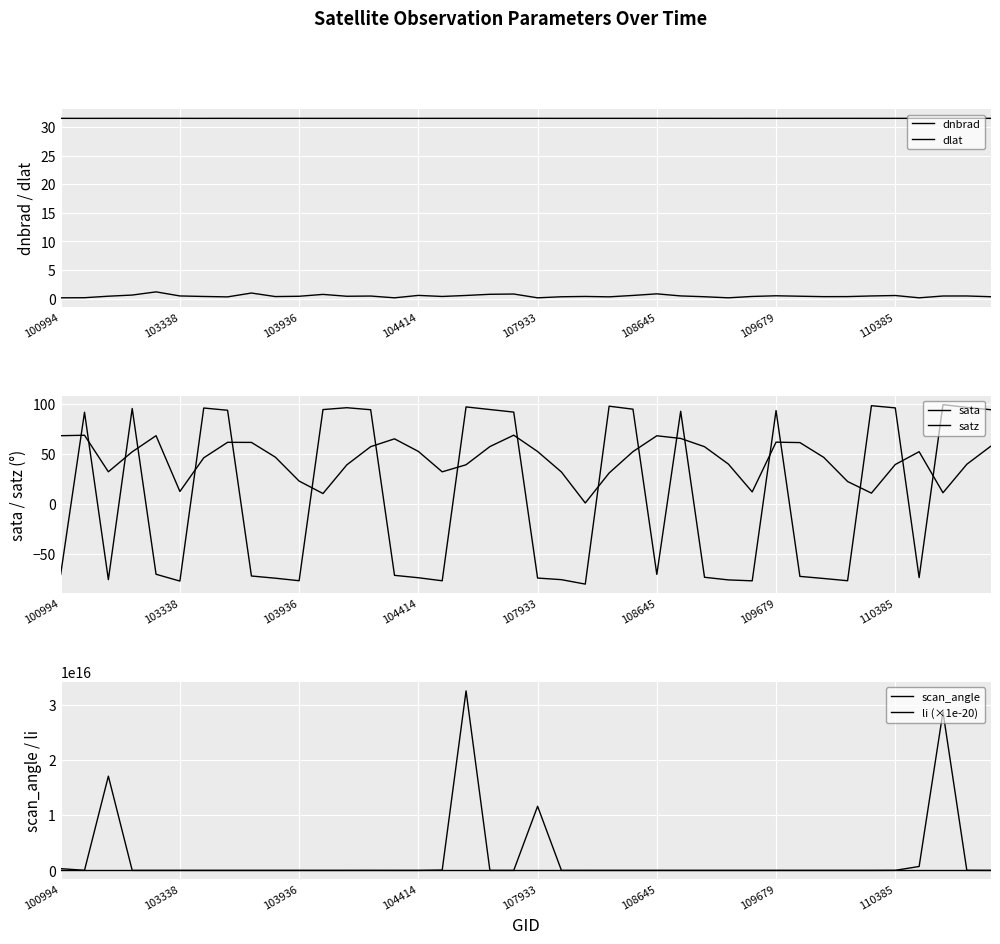

How many data points in li (×1e-20) are less than 11986204?

20